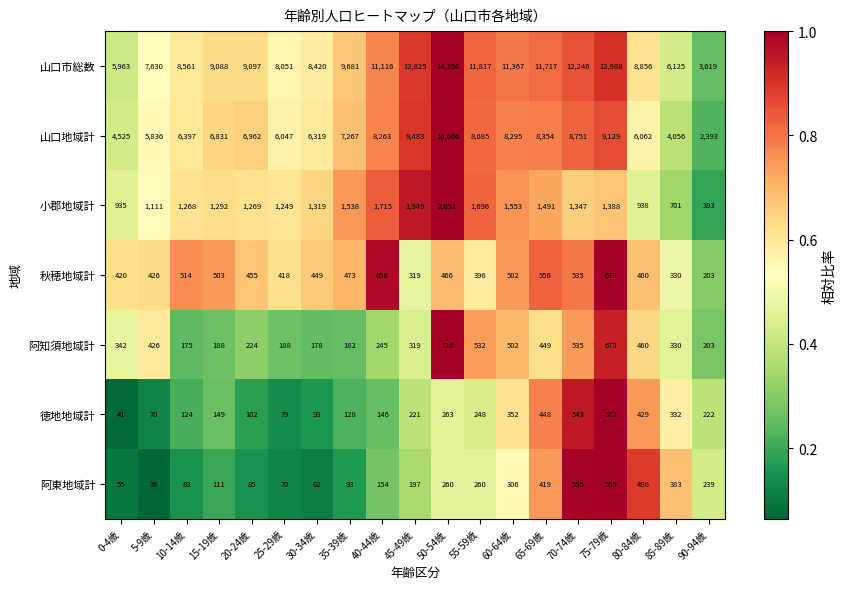

Which series has the widest spread of values?

山口市総数